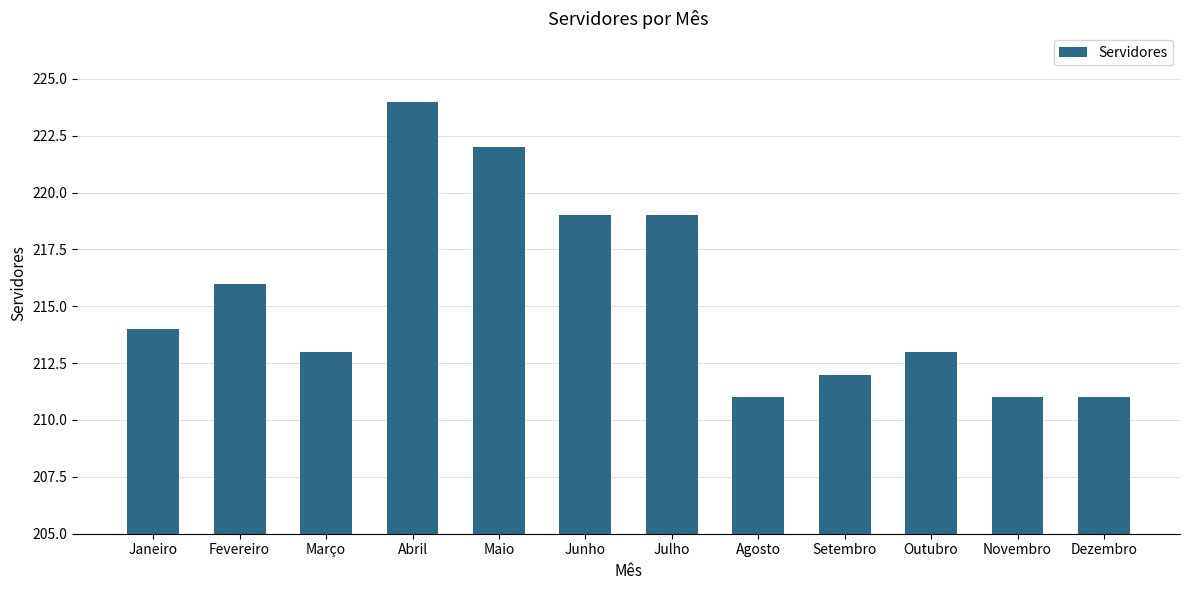

Is it true that the value at Agosto is 143?

False